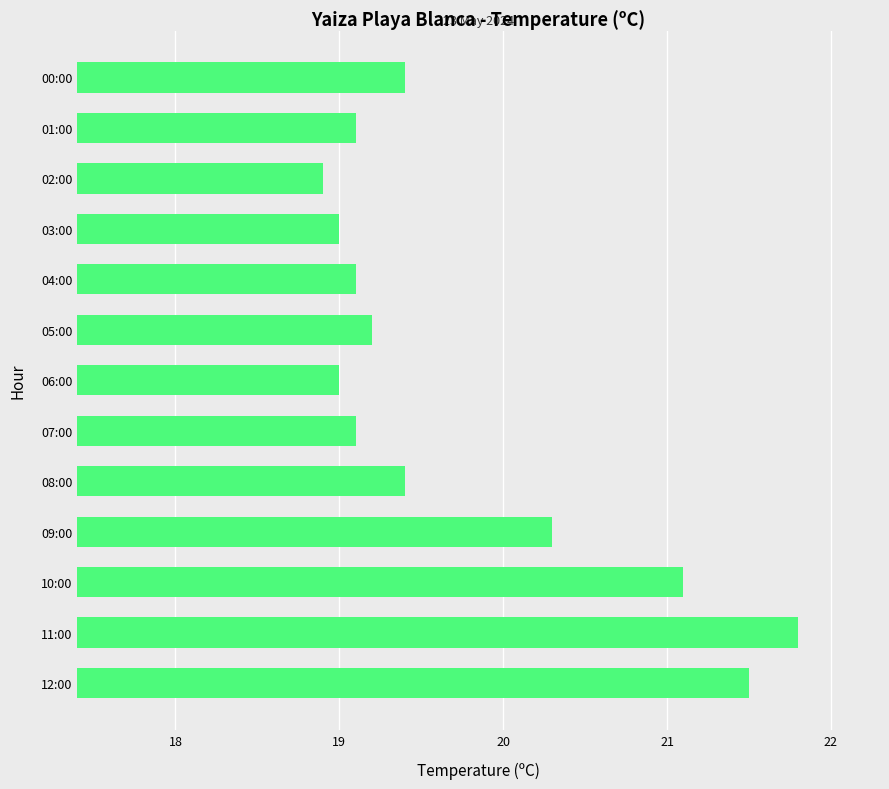

Are the bars horizontal?

Yes